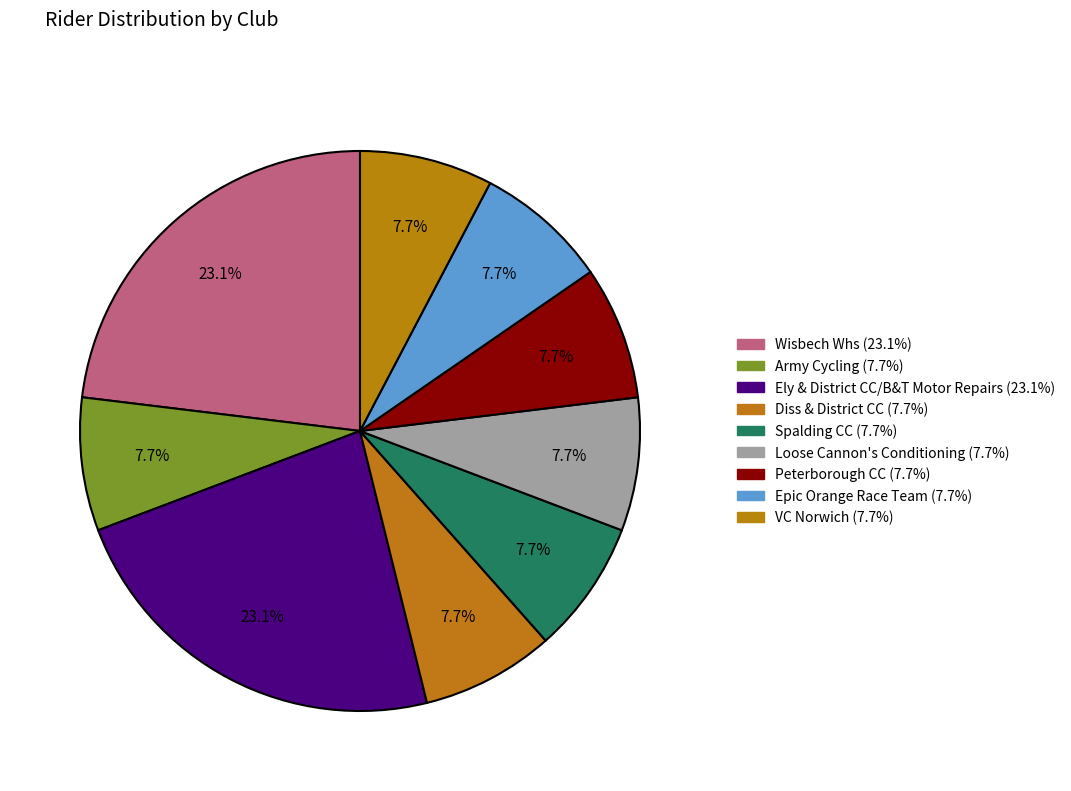

Which category has the smallest portion of the pie?

Army Cycling